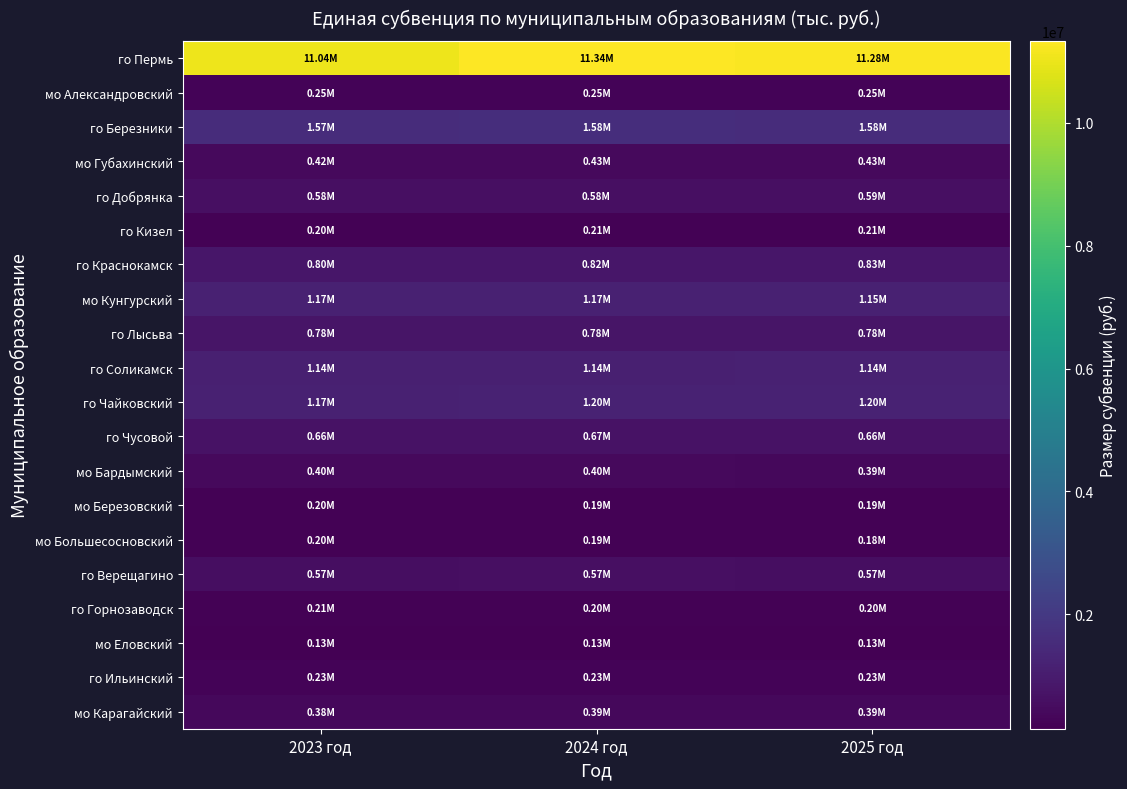

Count the number of data series in this chart.

20